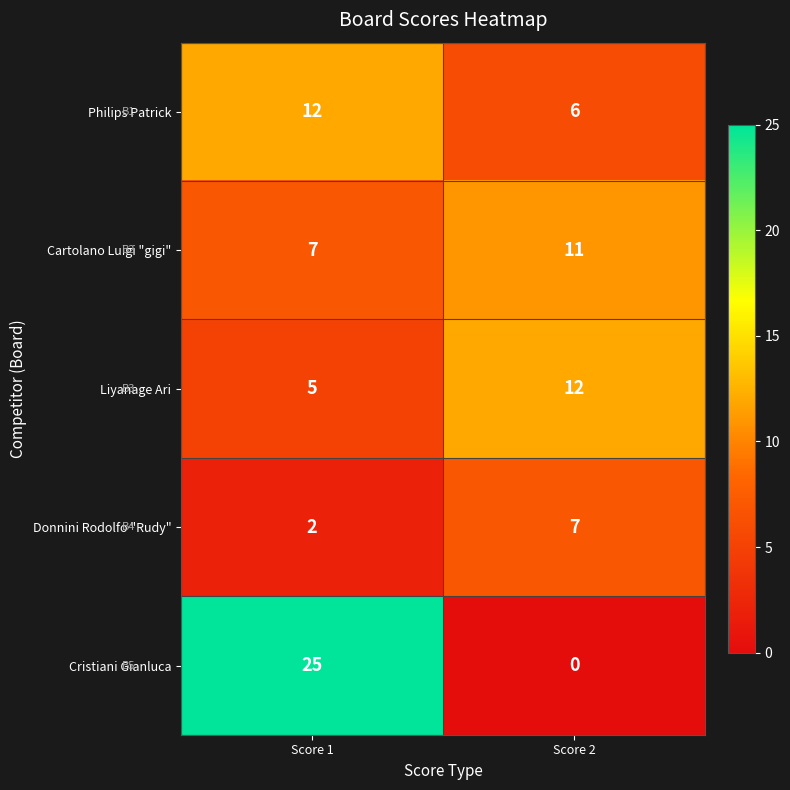

How many values in Cristiani Gianluca are above zero?

1